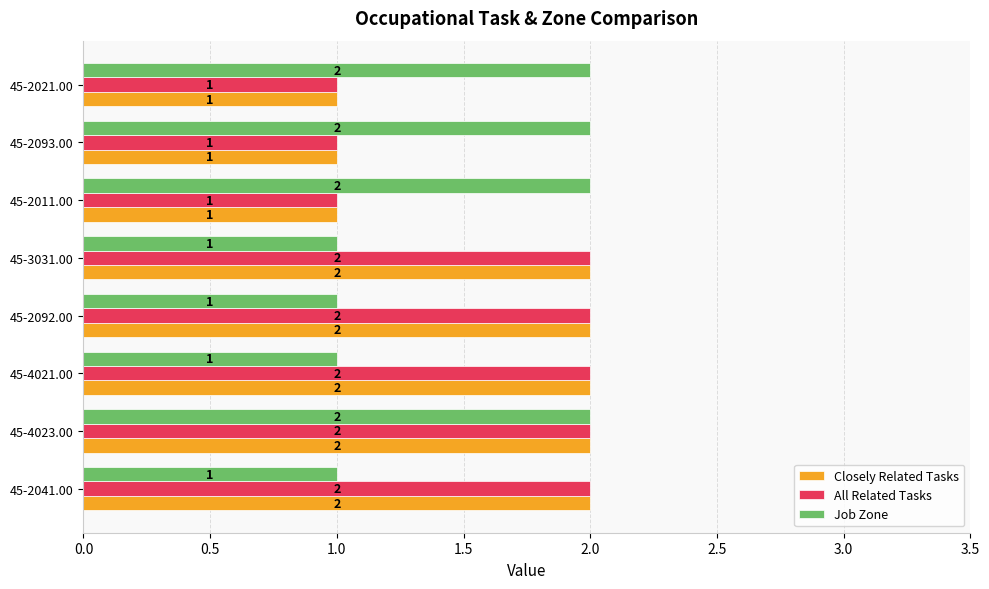

What is the total value across all series at 45-2041.00?

5